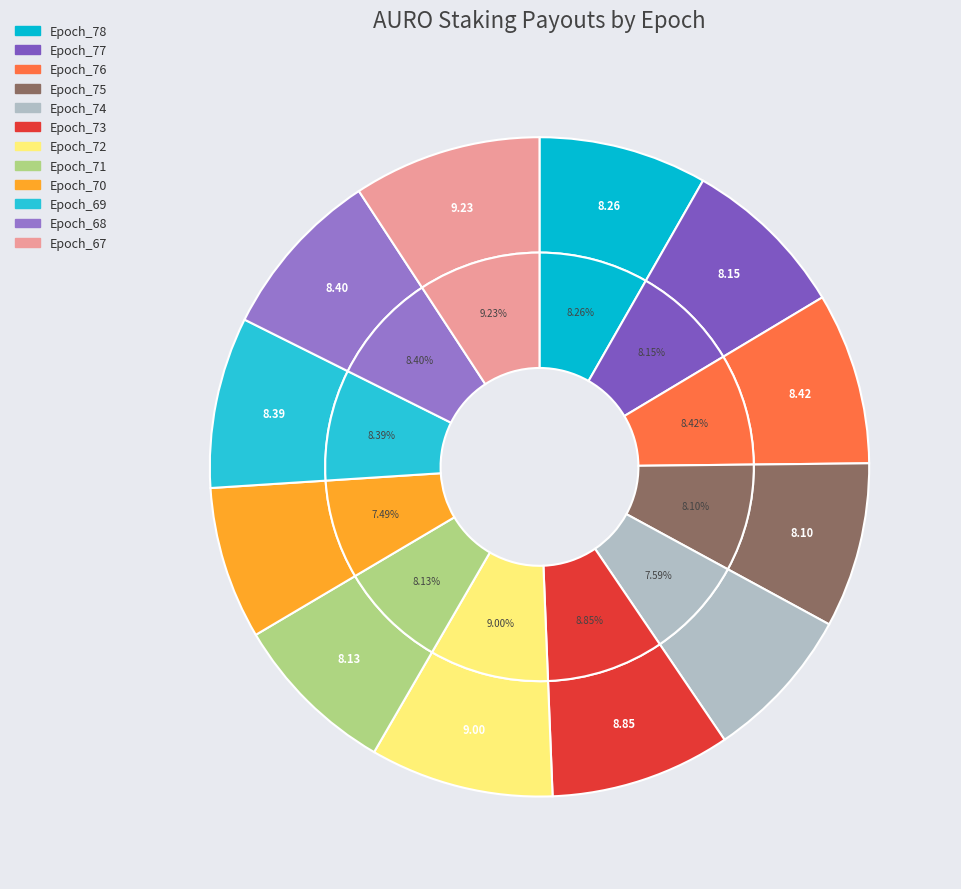

Rank the categories by value from lowest to highest.

Epoch_70, Epoch_74, Epoch_75, Epoch_71, Epoch_77, Epoch_78, Epoch_69, Epoch_68, Epoch_76, Epoch_73, Epoch_72, Epoch_67